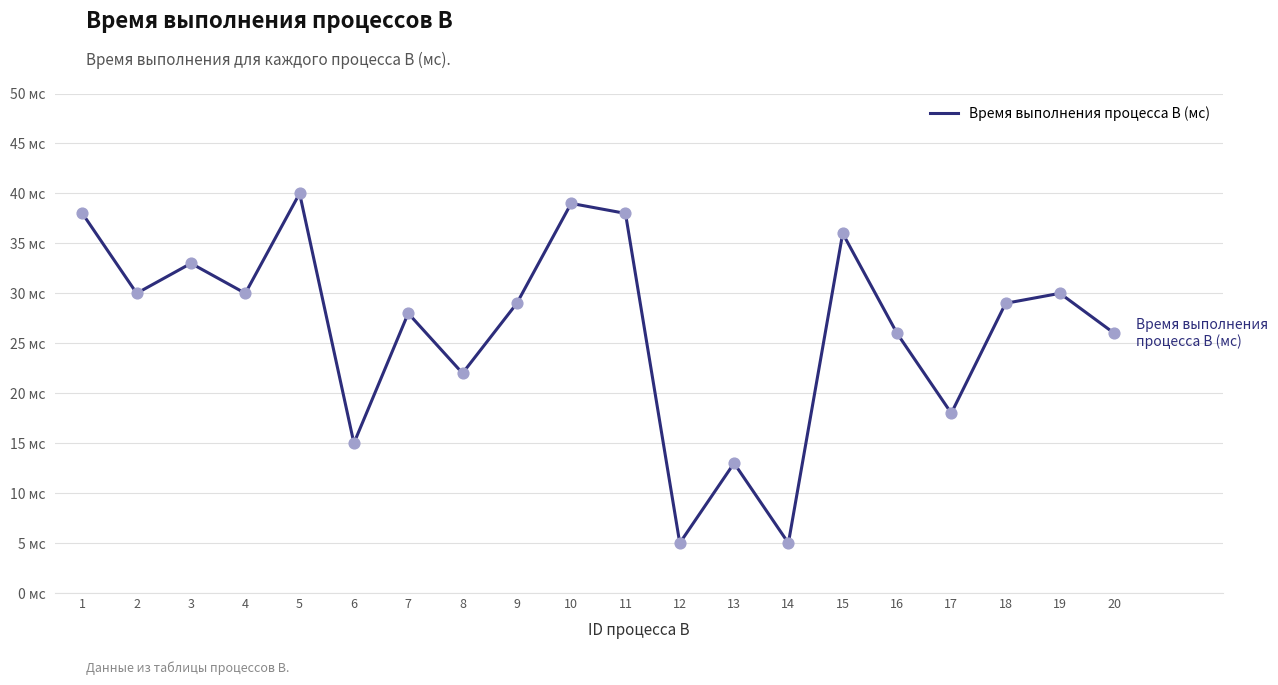

Does the chart have visible grid lines?

Yes